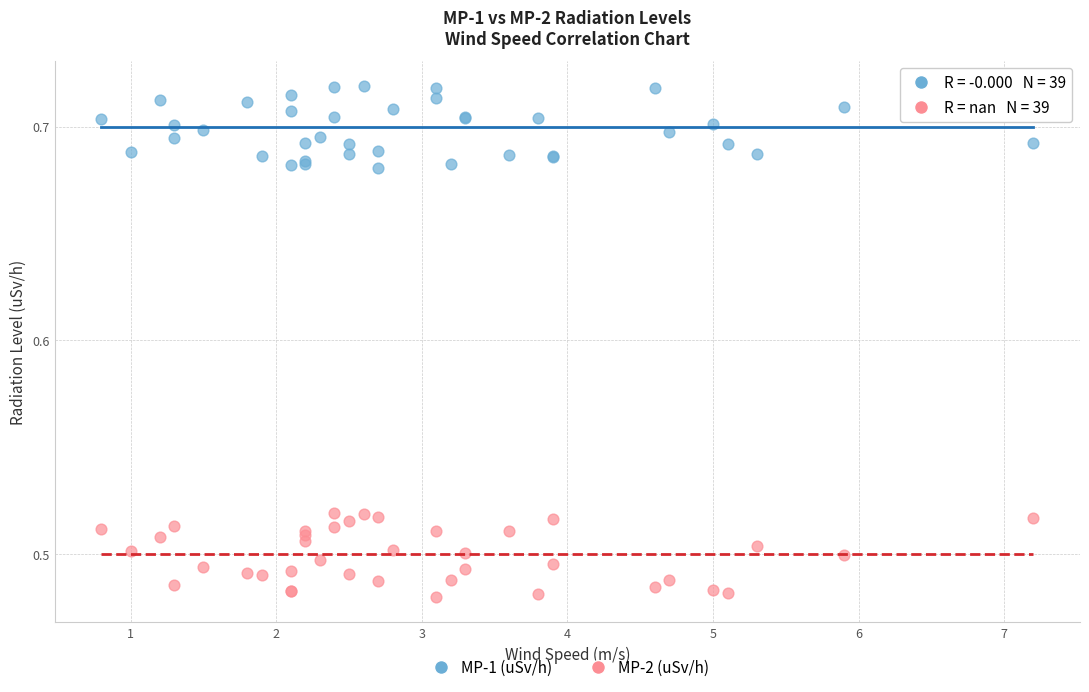

What is the X range (max minus min) for the scatter plot?

6.4